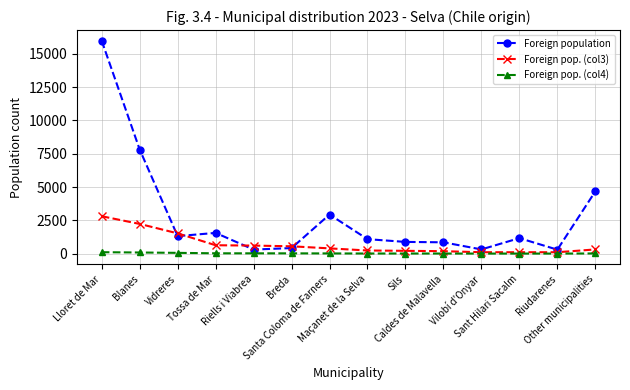

True or false: Foreign population has a value of 2358 at Tossa de Mar.

False